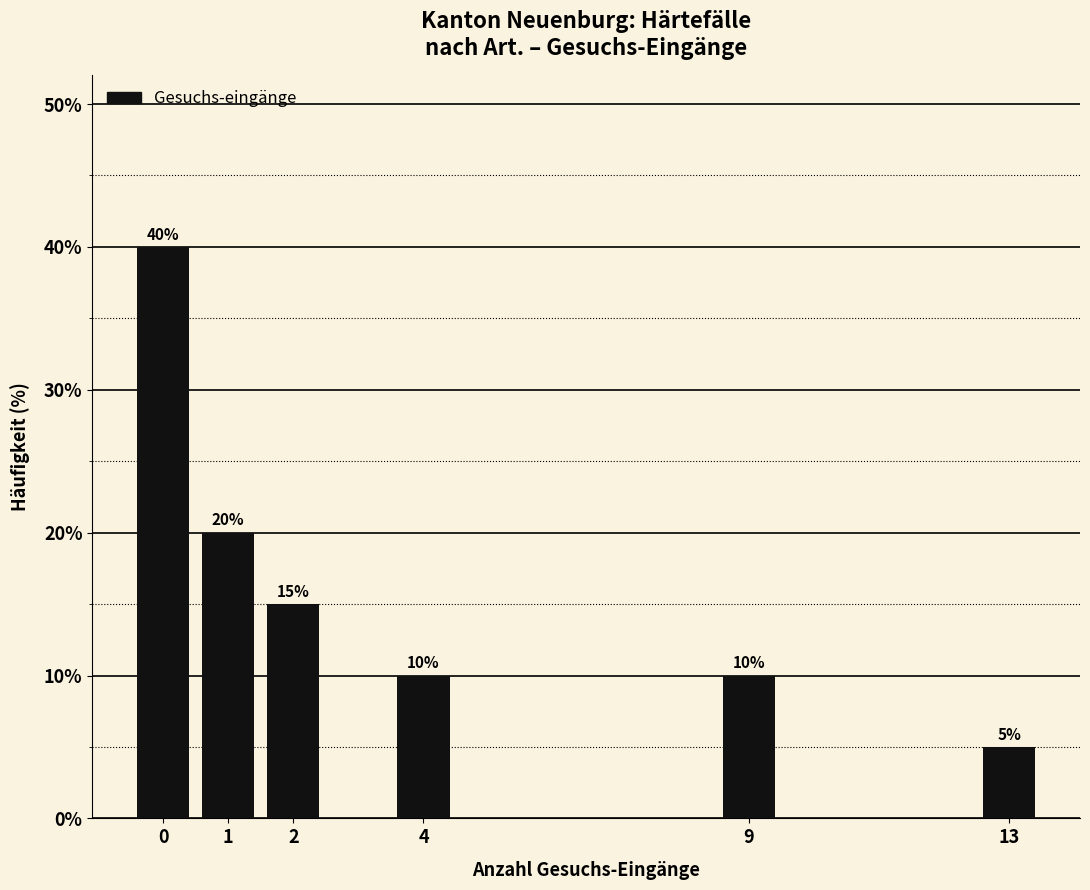

Reading right to left, transcribe all the data shown in this chart.

5	10	10	15	20	40